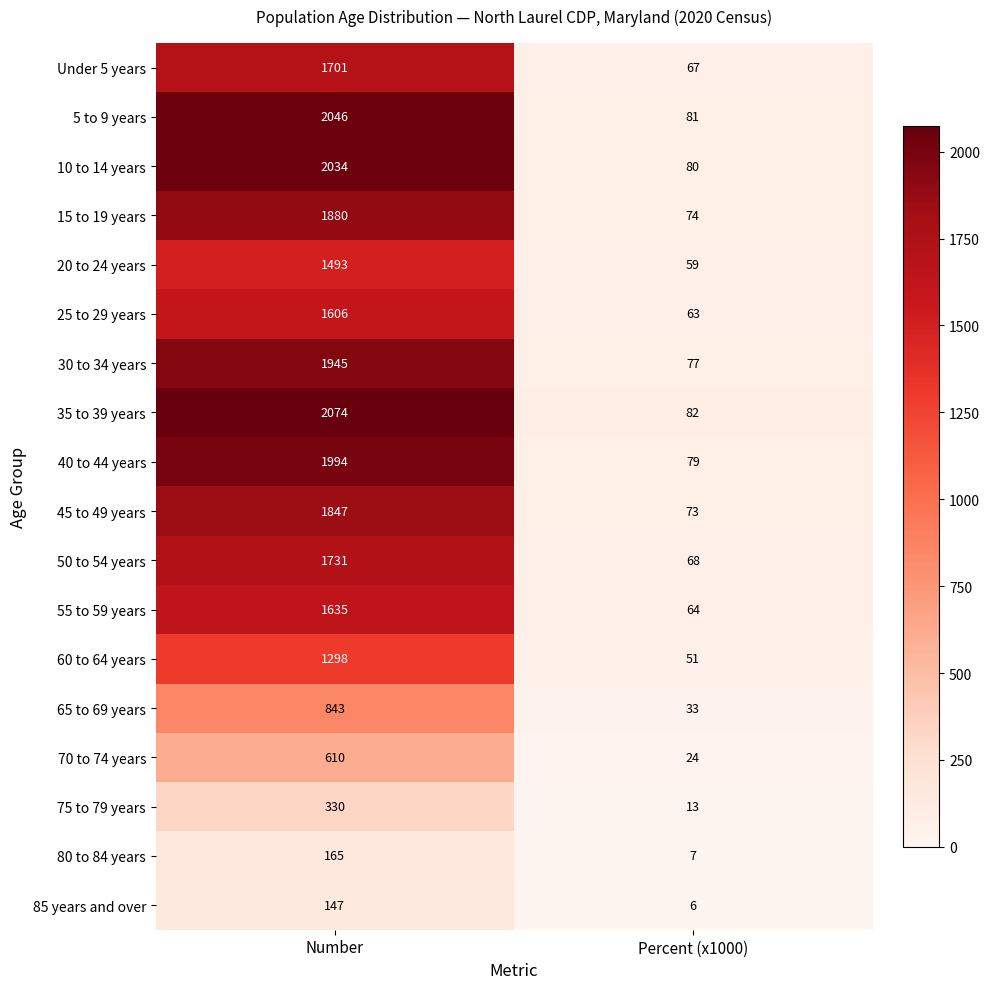

What is the minimum value shown in the chart?

6